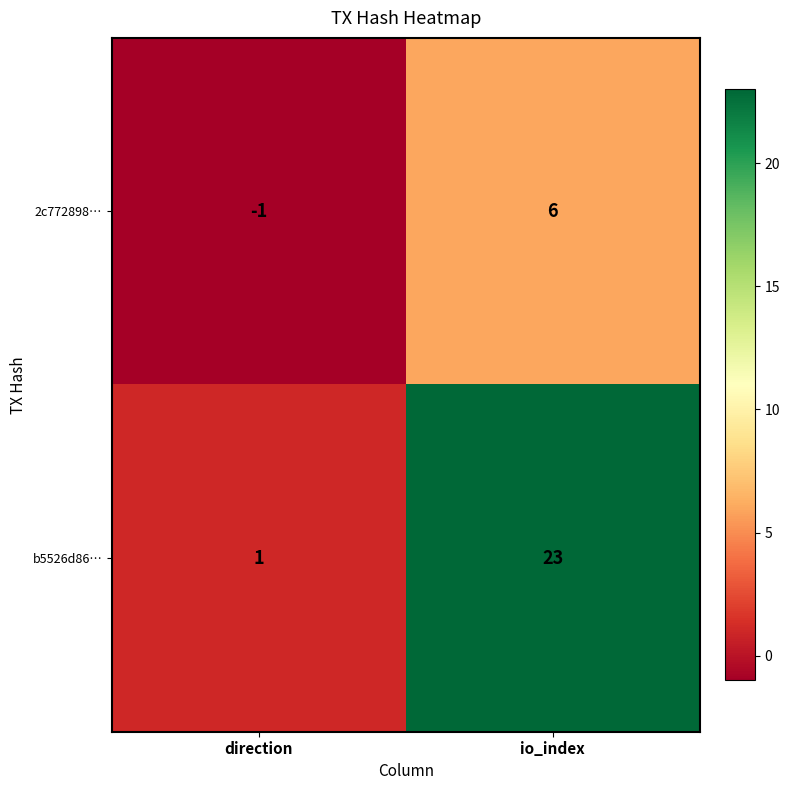

Reading right to left, list all the values displayed in this chart.

2c772898…: 6	-1
b5526d86…: 23	1